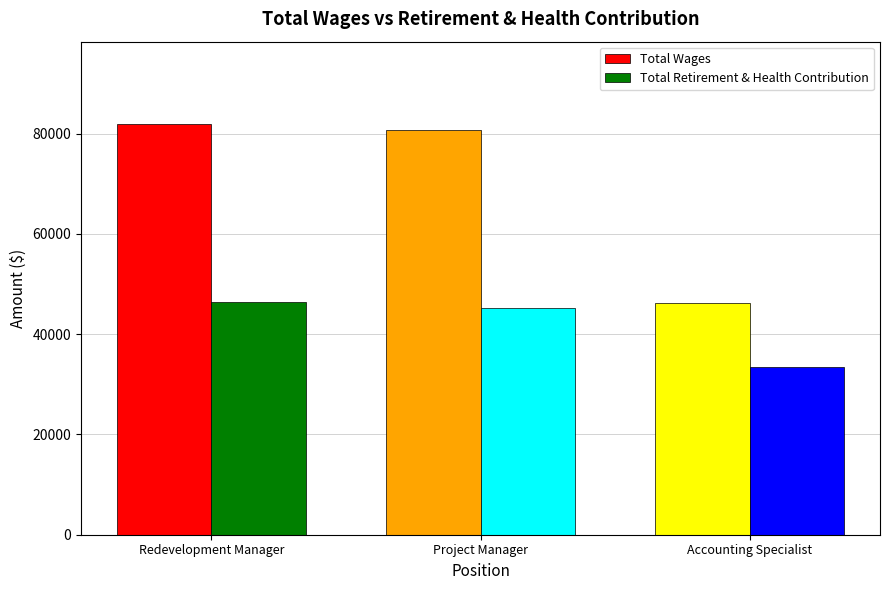

Which series has the widest spread of values?

Total Wages